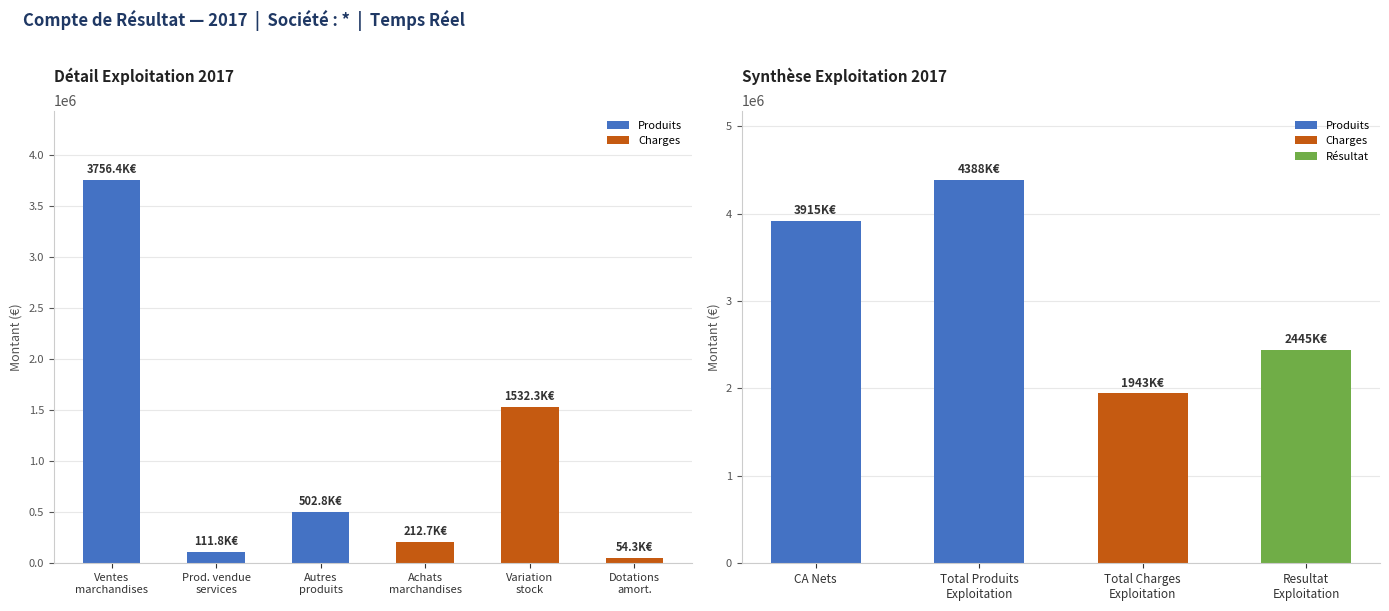

The chart shows a value of 803655.5 at CA Nets. True or false?

False